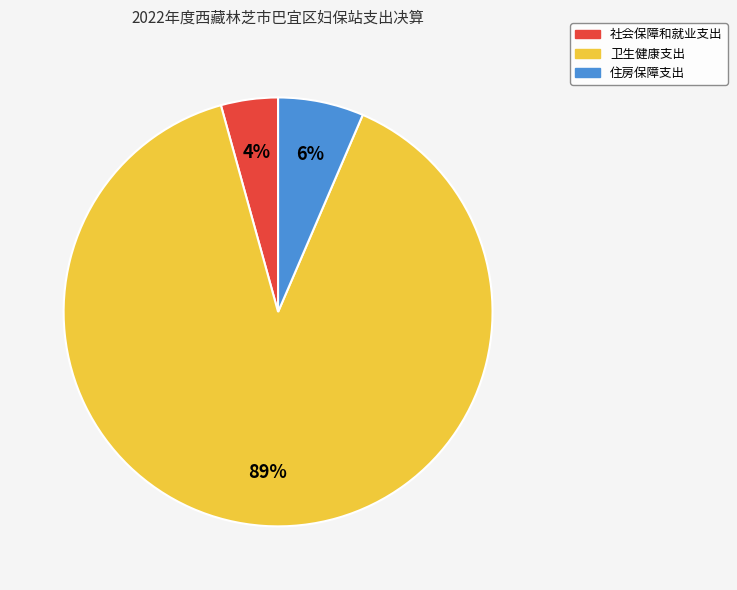

What percentage is the 社会保障和就业支出 slice, to the nearest percent?

4%